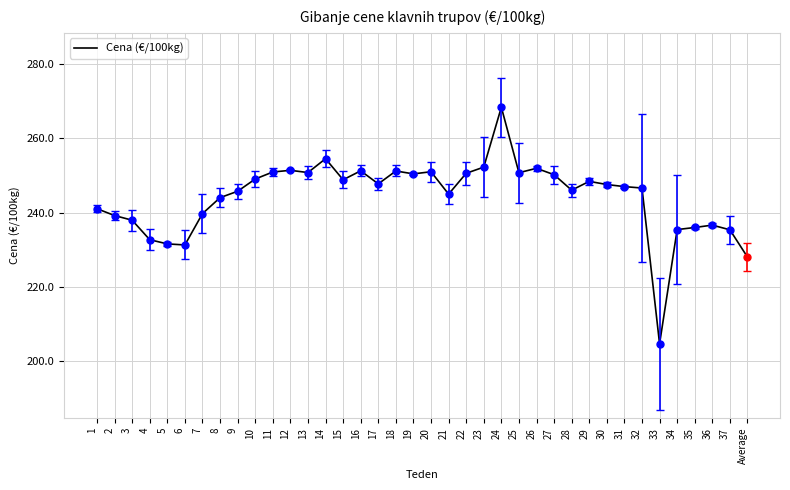

At which category does the chart reach its minimum across all series?

33